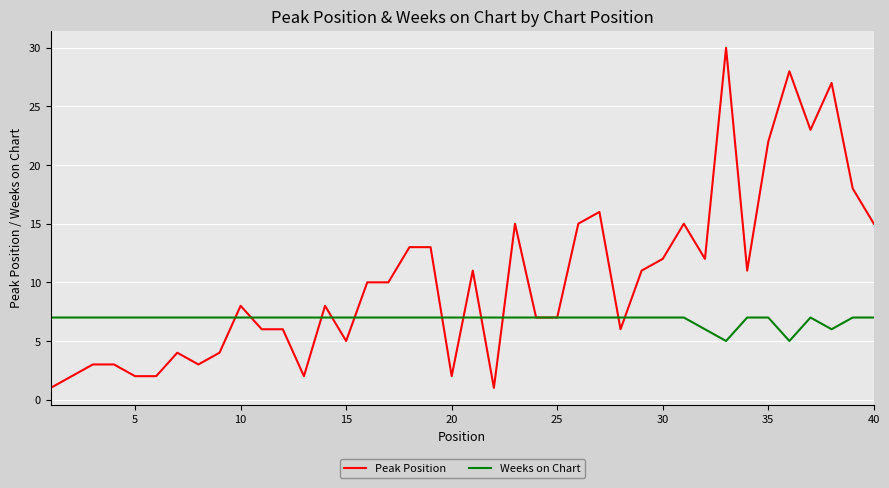

List the series in order of their overall mean, highest first.

Peak Position, Weeks on Chart